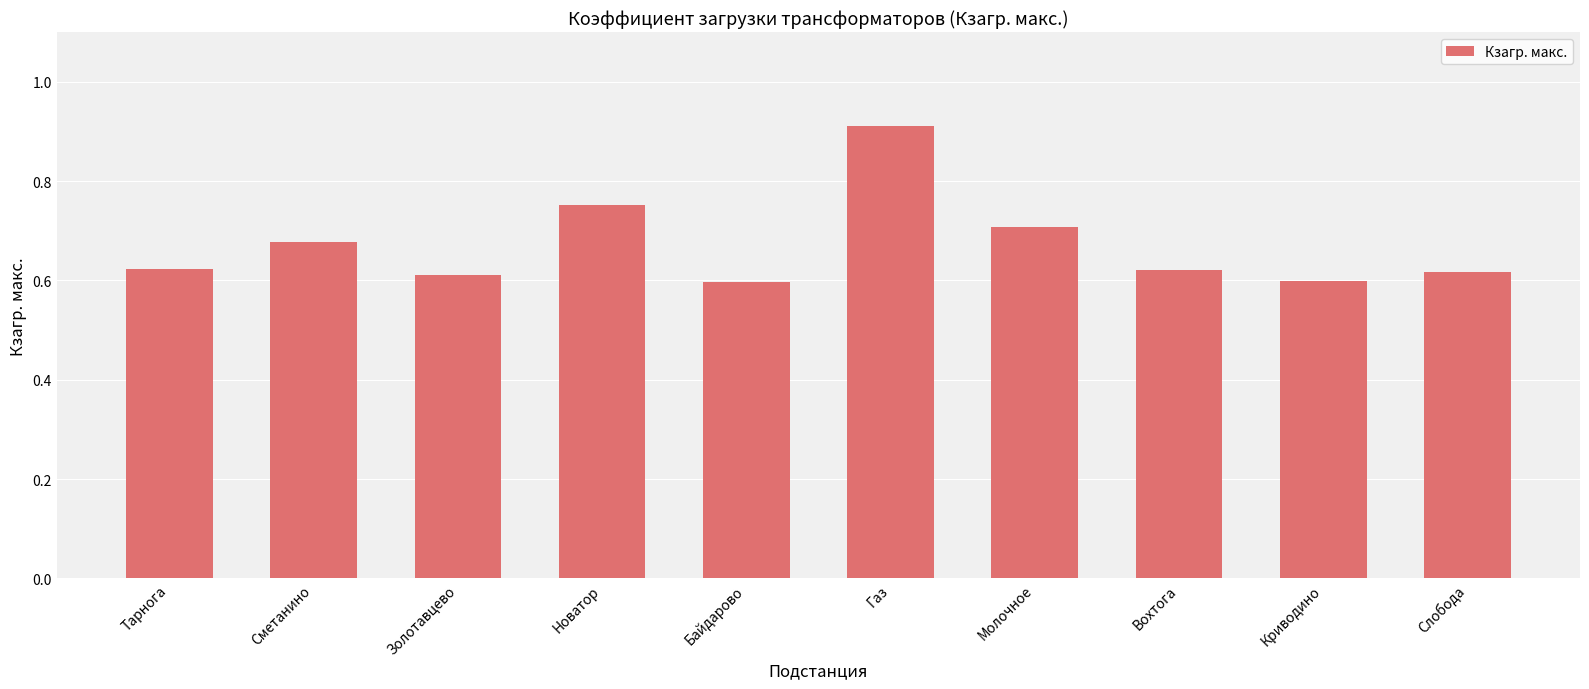

What is the sum of all values?

6.7